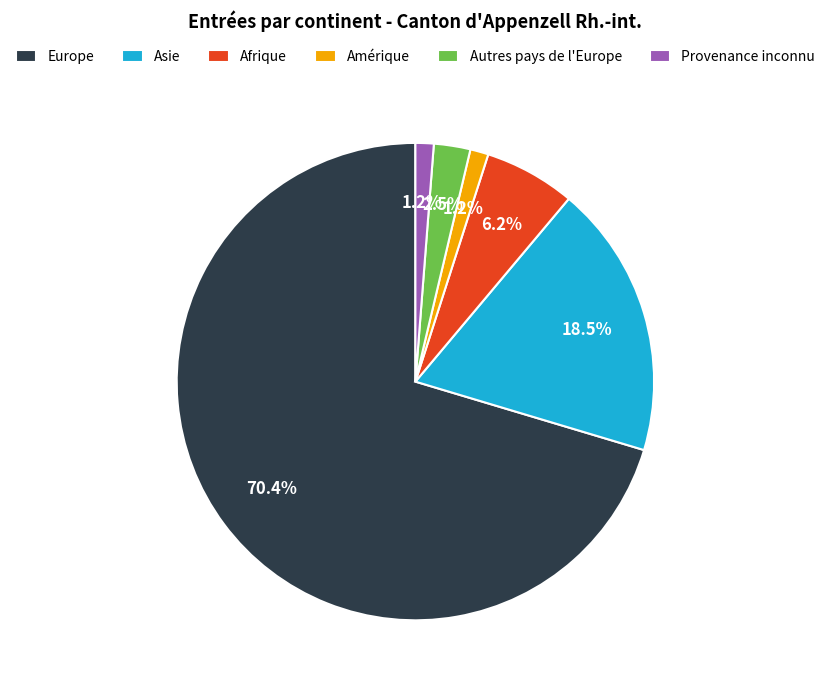

To the nearest percent, what is the average slice percentage?

17%